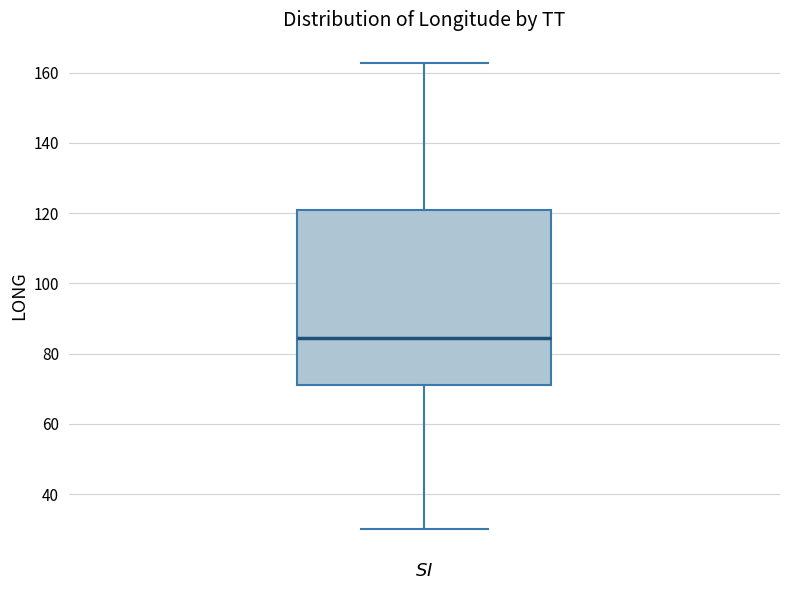

Read this box plot against the y-axis: the position of the median line, the range covered by the box, and the ends of both whiskers. The values are not printed on the chart, so give them approximately, as read against the axis.

median 84, box 72 to 120, whiskers 30 to 162